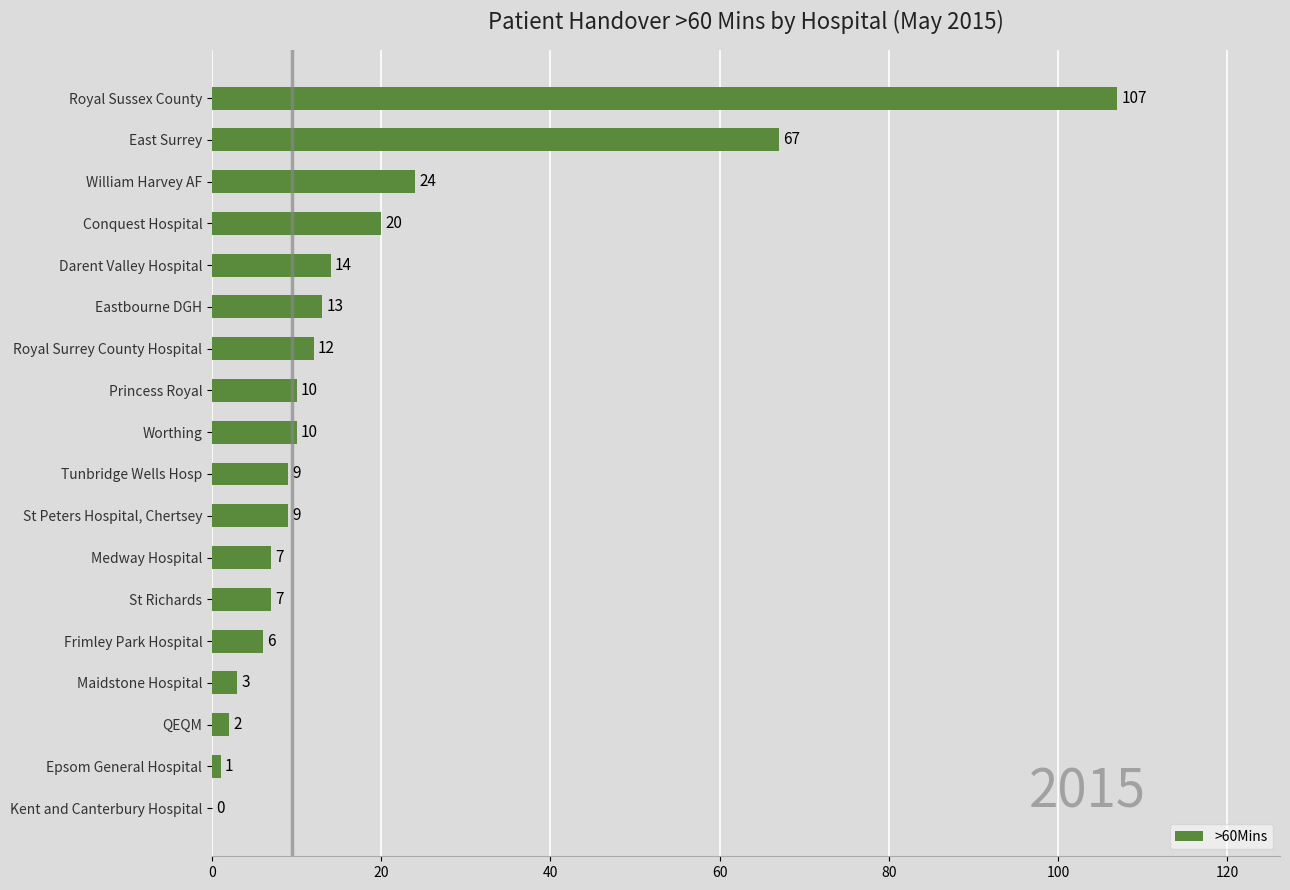

What is the maximum value shown in the chart?

107